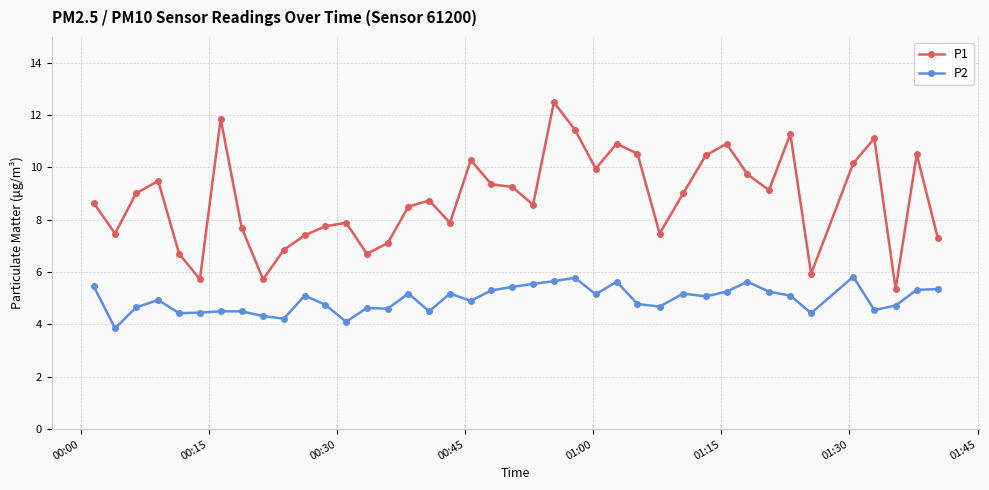

What is the value of the P2 point at the 13th from the left?

4.1